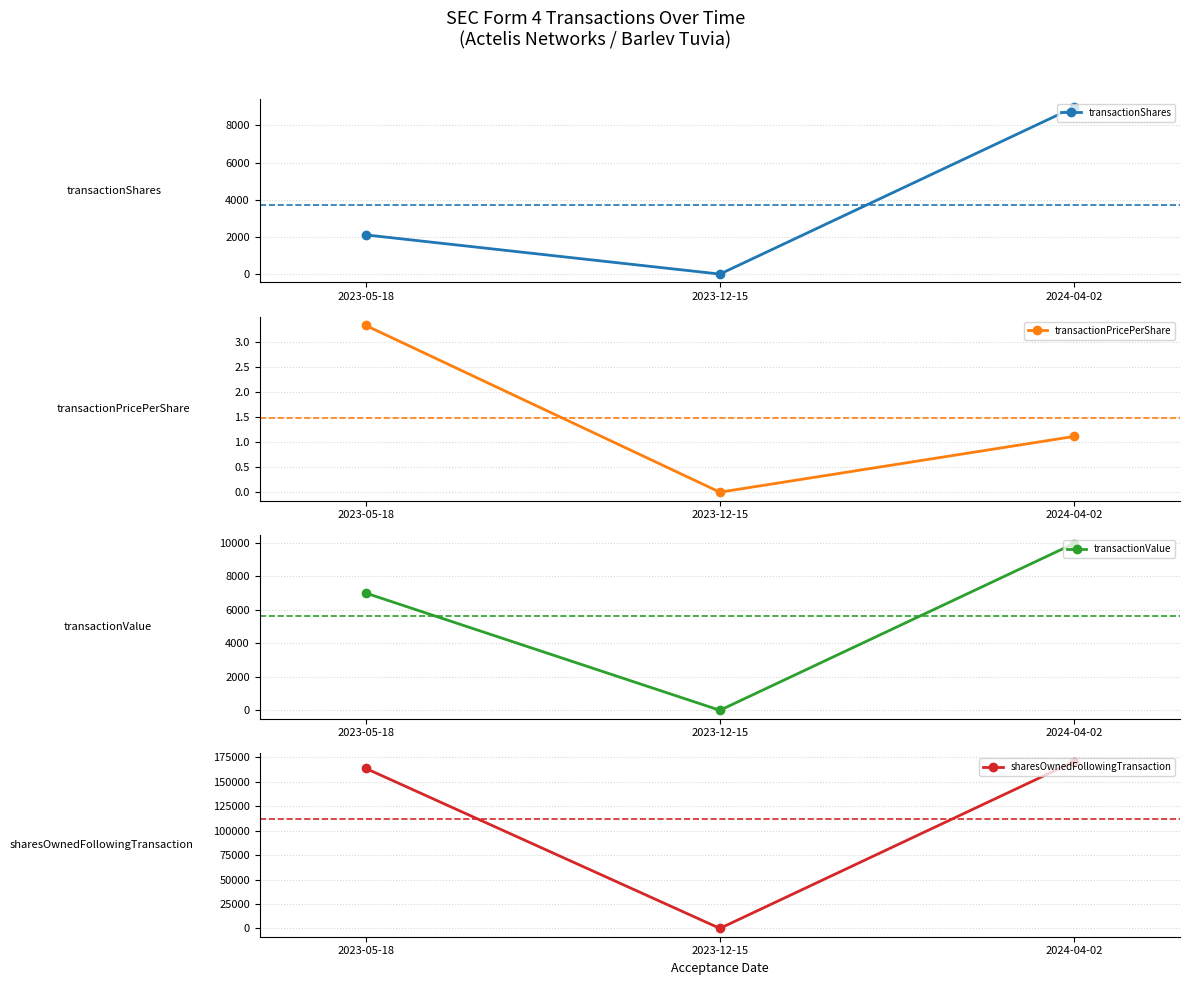

At which category is the sum across all series the highest?

2024-04-02